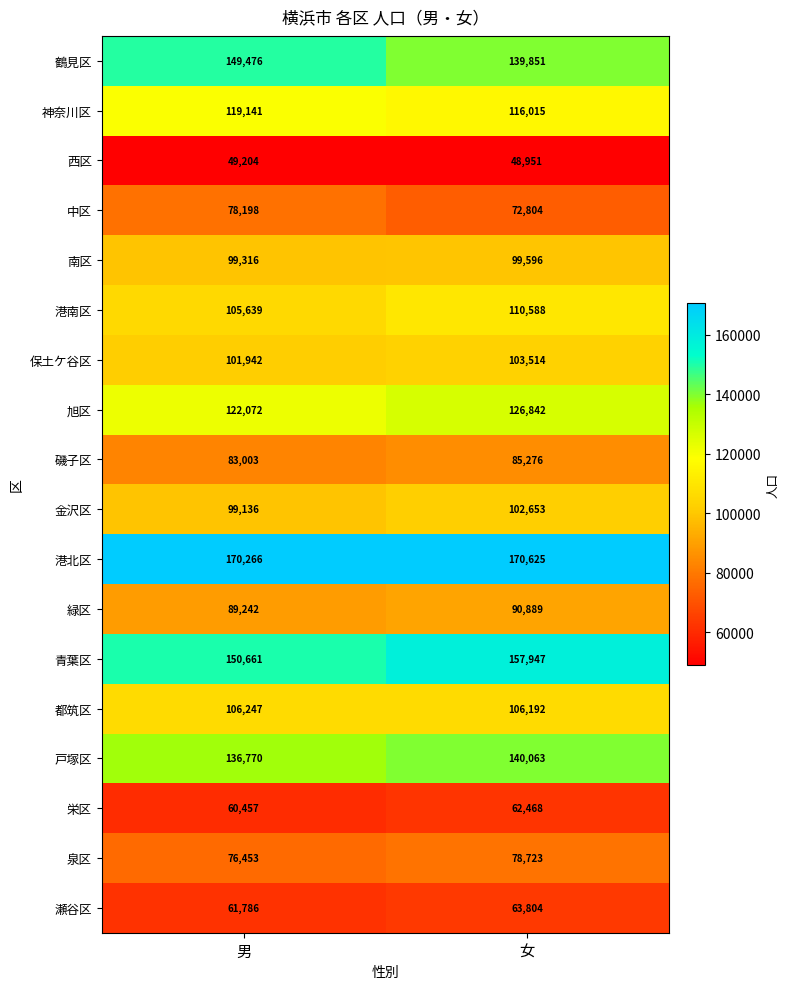

What is the greatest value displayed?

170625